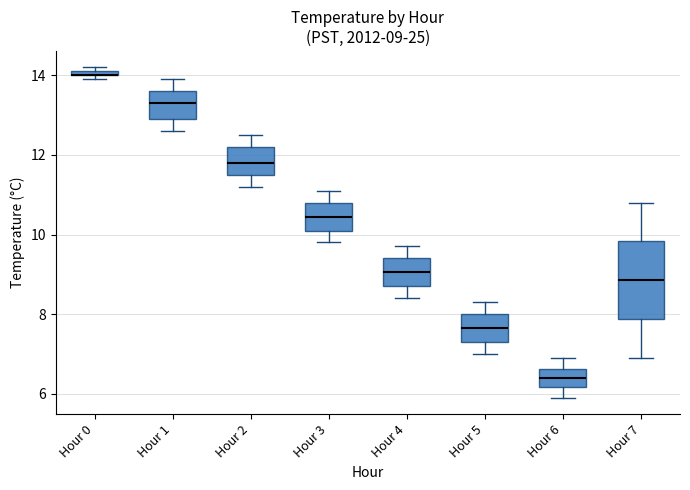

Which box is the tallest, from its lower edge to its upper edge?

Hour 7